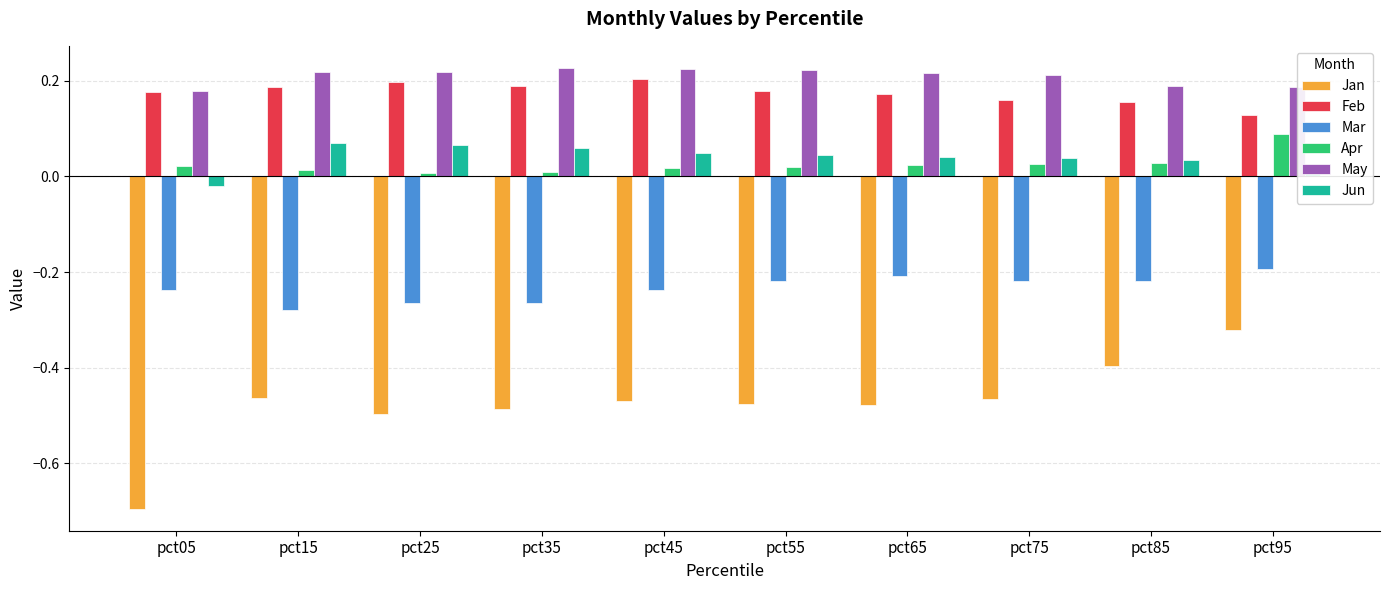

What is the sum of all Jun values?

0.4